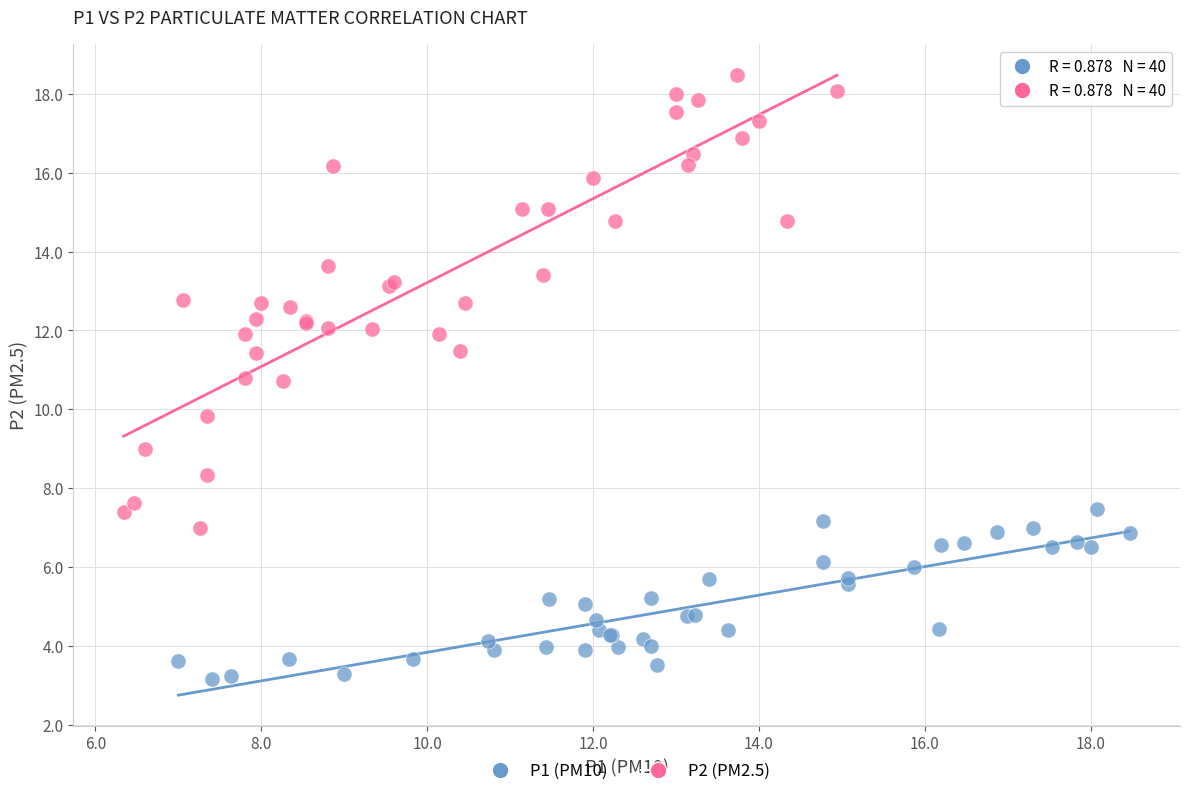

What are all the series names shown in the legend?

P1 (PM10), P2 (PM2.5)